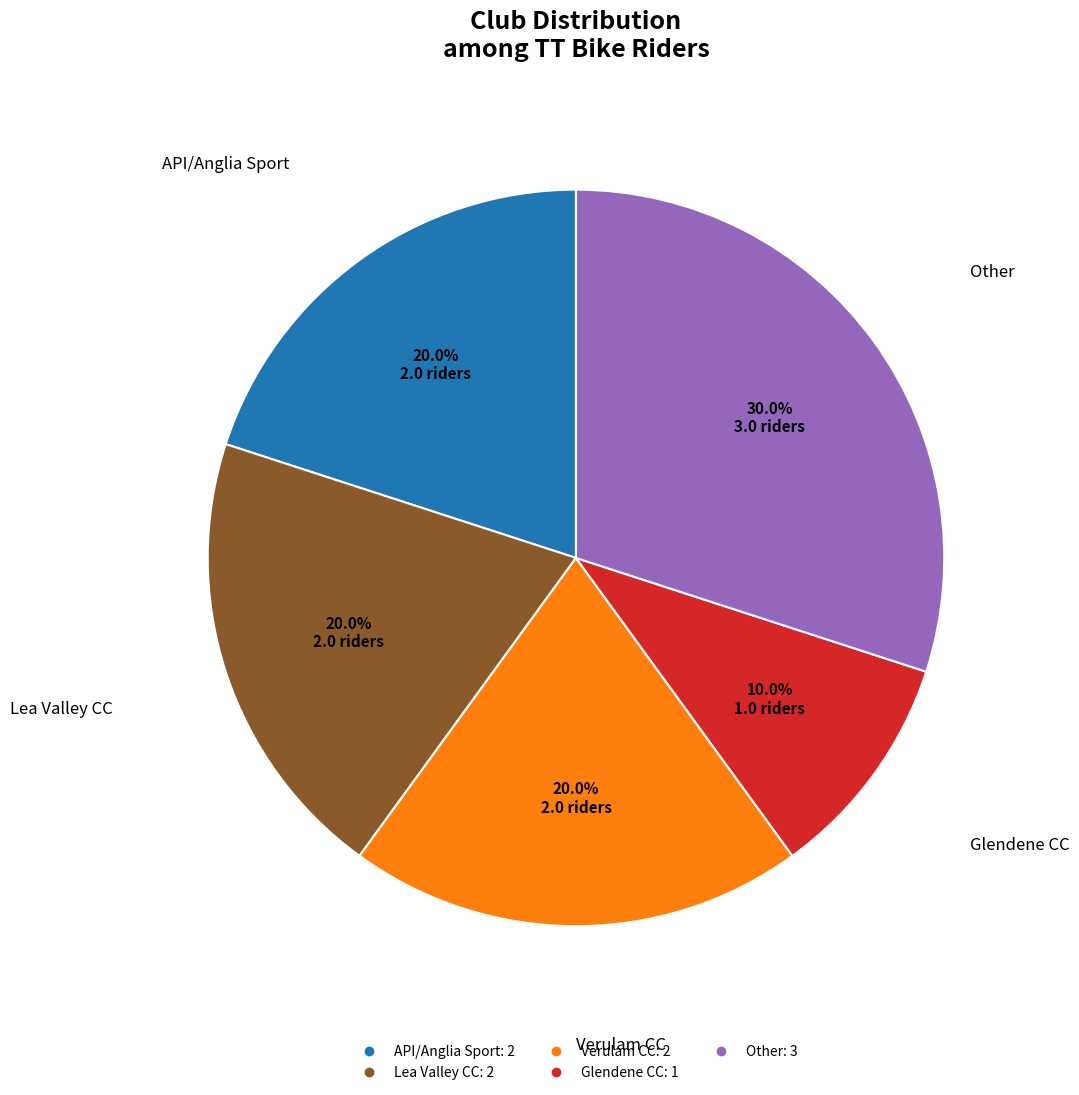

What portion of the pie excludes Glendene CC?

90.0%